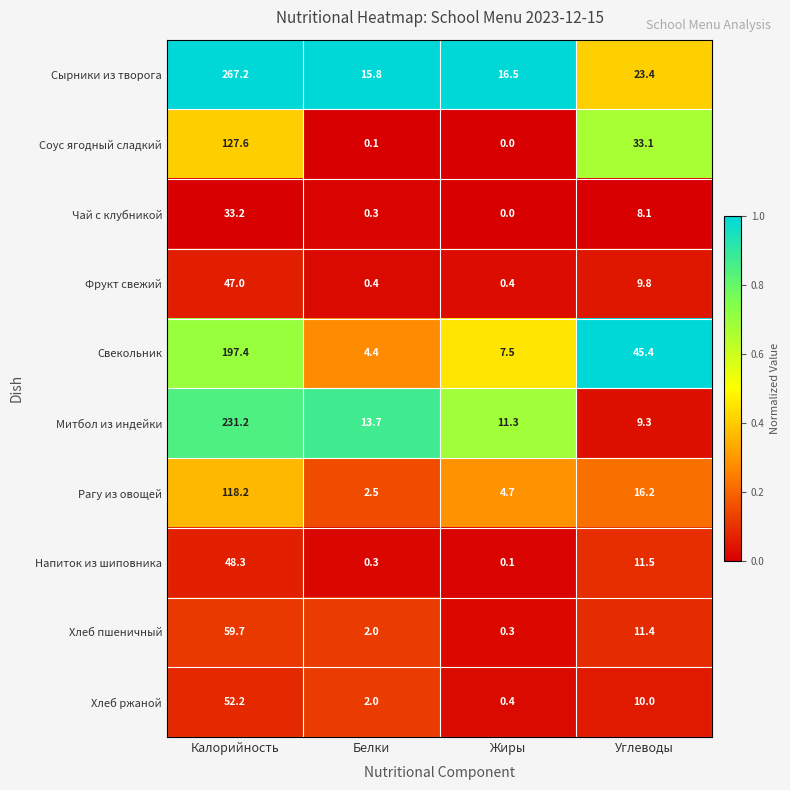

At which category is the sum across all series the highest?

Калорийность